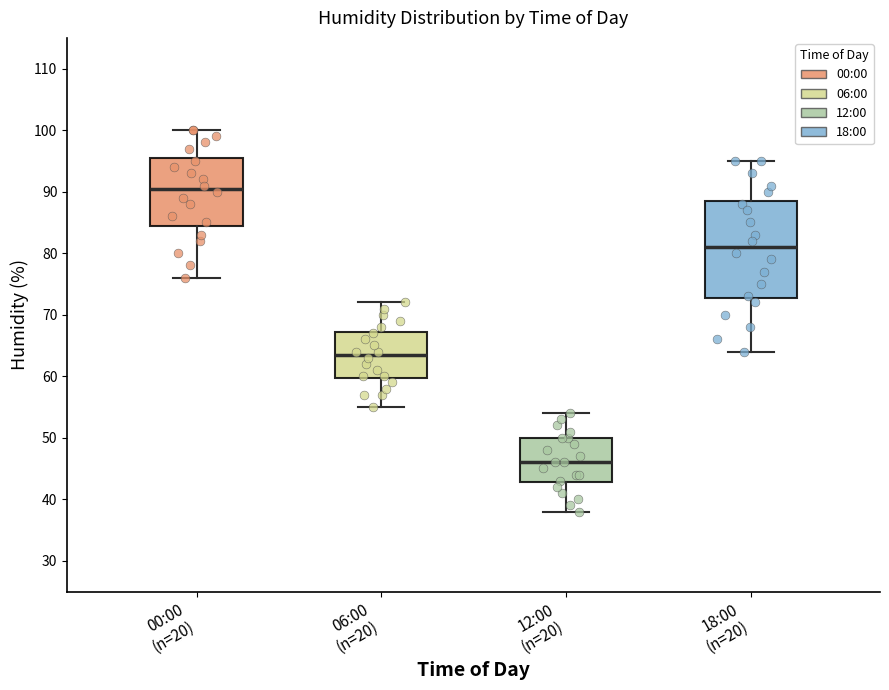

Reading left to right, transcribe this box plot: for each box, give where its median line is, the range the box spans, and where its two whiskers end, as read against the y-axis. The values are not printed on the chart, so give them approximately, as read against the axis.

00:00 (n=20): median 91, box 85 to 96, whiskers 76 to 100
06:00 (n=20): median 64, box 60 to 67, whiskers 55 to 72
12:00 (n=20): median 46, box 43 to 50, whiskers 38 to 54
18:00 (n=20): median 81, box 73 to 89, whiskers 64 to 95